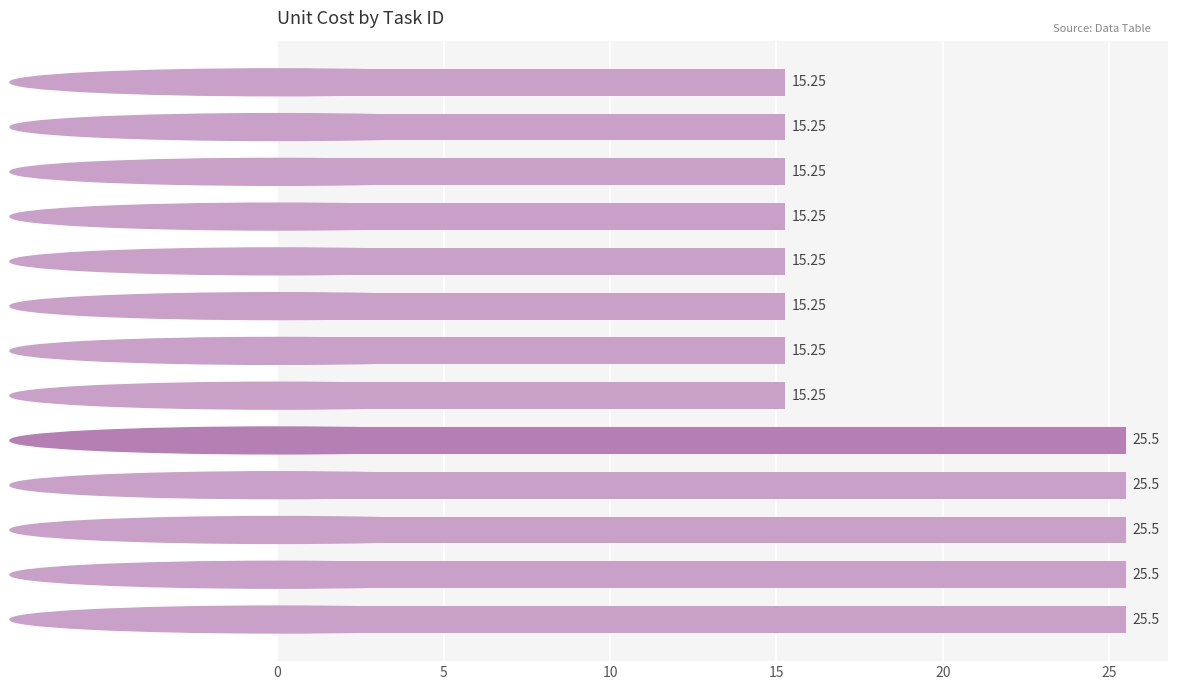

What is the sum of the values at Chart of Accounts and Posting Accounts?

30.5